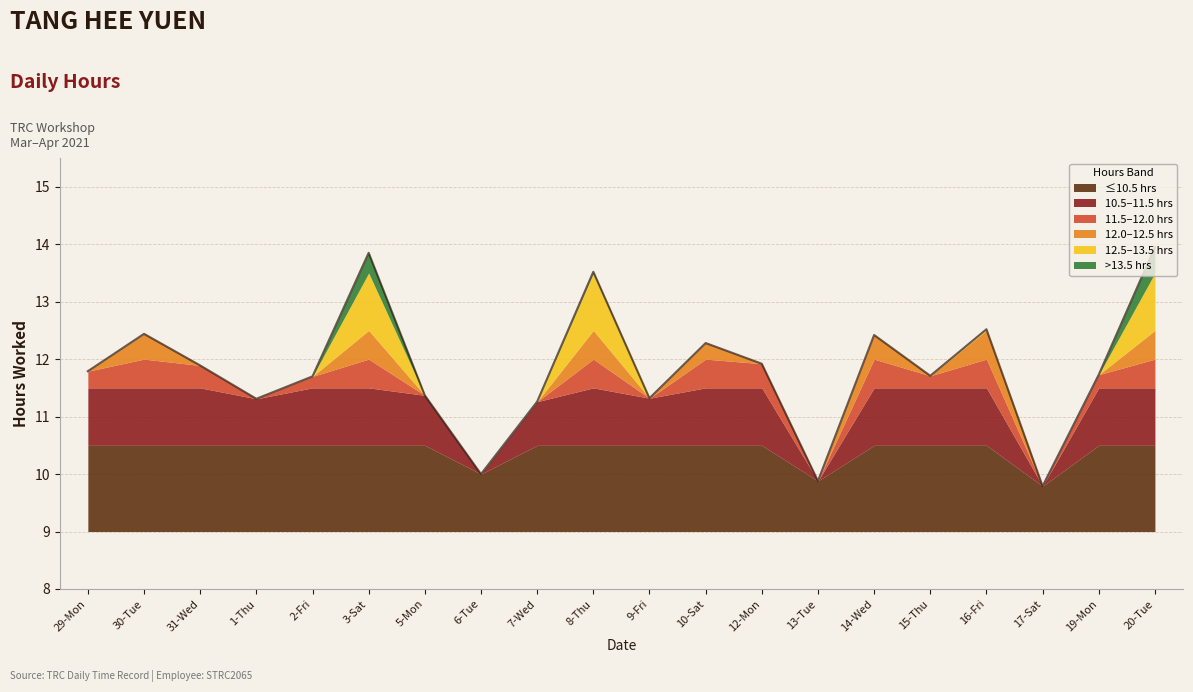

List the labels in order of value, largest first.

20-Tue, 3-Sat, 8-Thu, 16-Fri, 30-Tue, 14-Wed, 10-Sat, 12-Mon, 31-Wed, 29-Mon, 19-Mon, 15-Thu, 2-Fri, 5-Mon, 9-Fri, 1-Thu, 7-Wed, 6-Tue, 13-Tue, 17-Sat